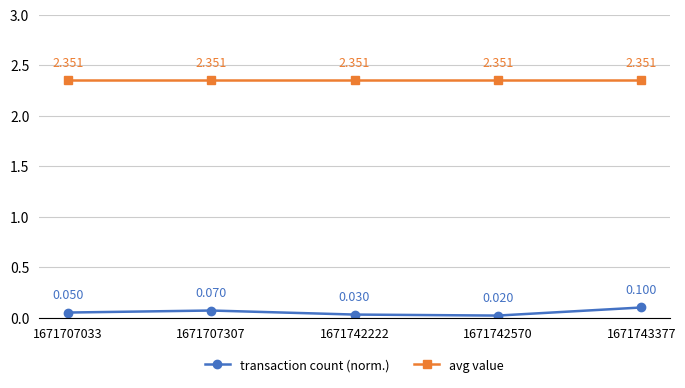

Is the value of avg value at 1671707307 greater than the value of transaction count (norm.) at 1671743377?

Yes